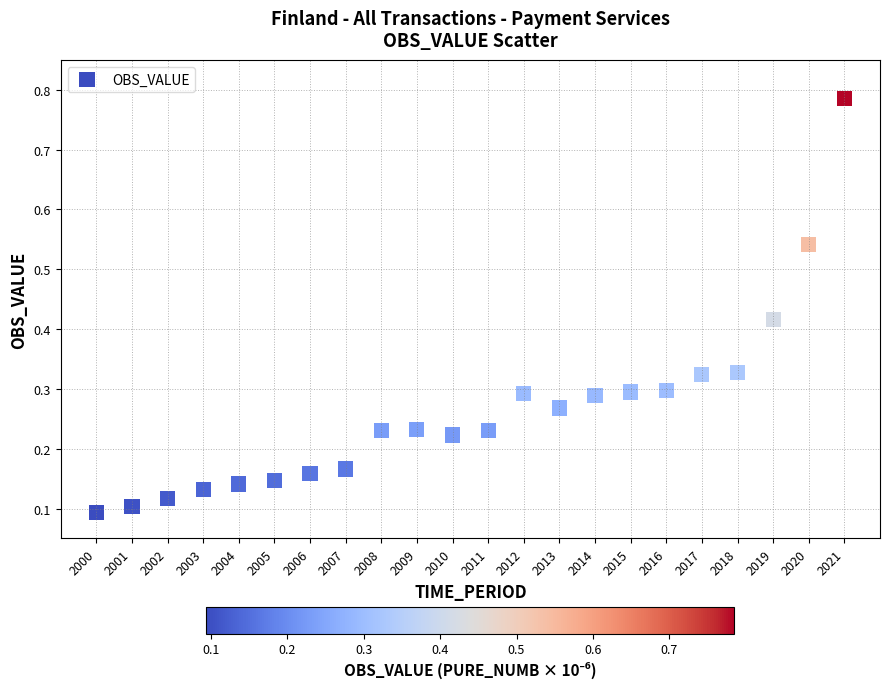

What is the range of X values (max minus min)?

21.0